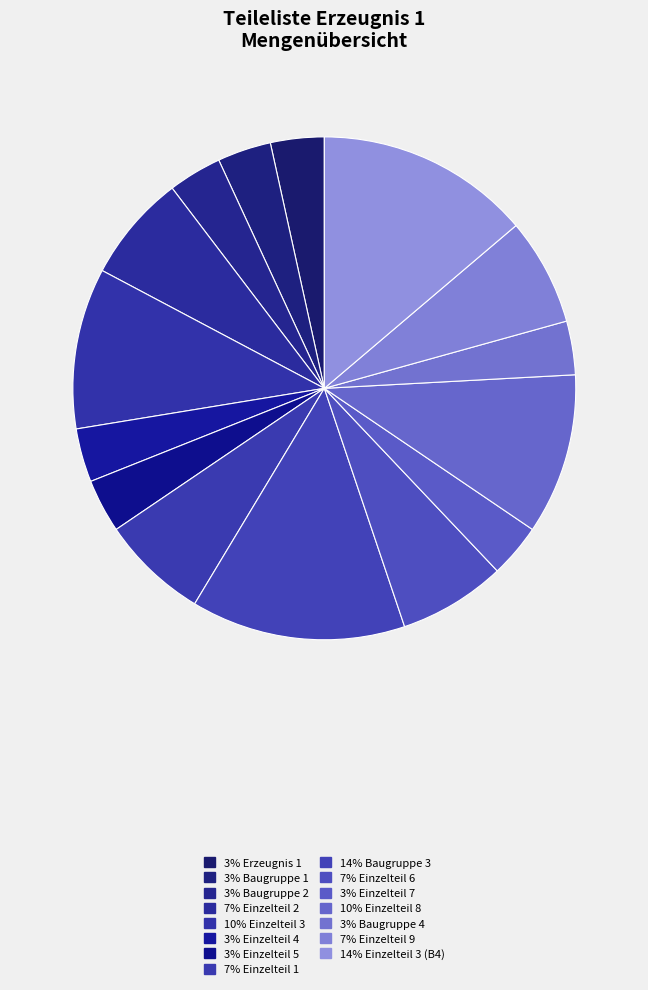

Which slice is the smallest?

E1